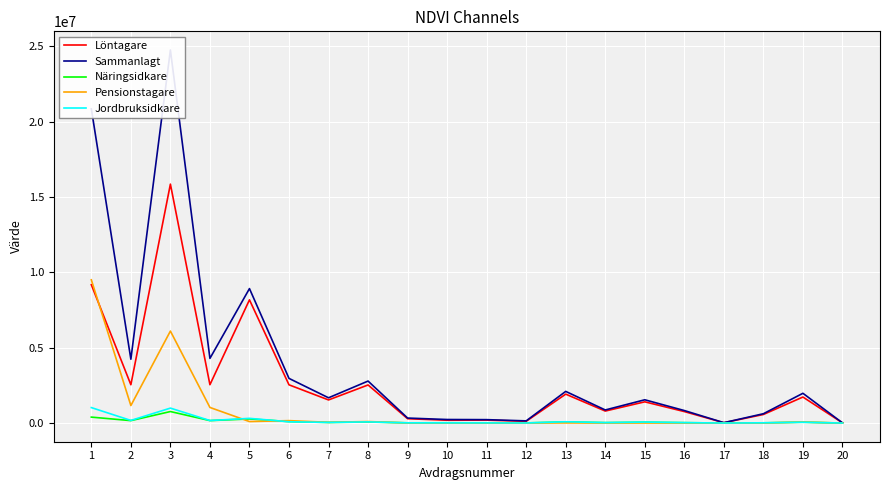

How many values in the Näringsidkare series exceed 53051?

9